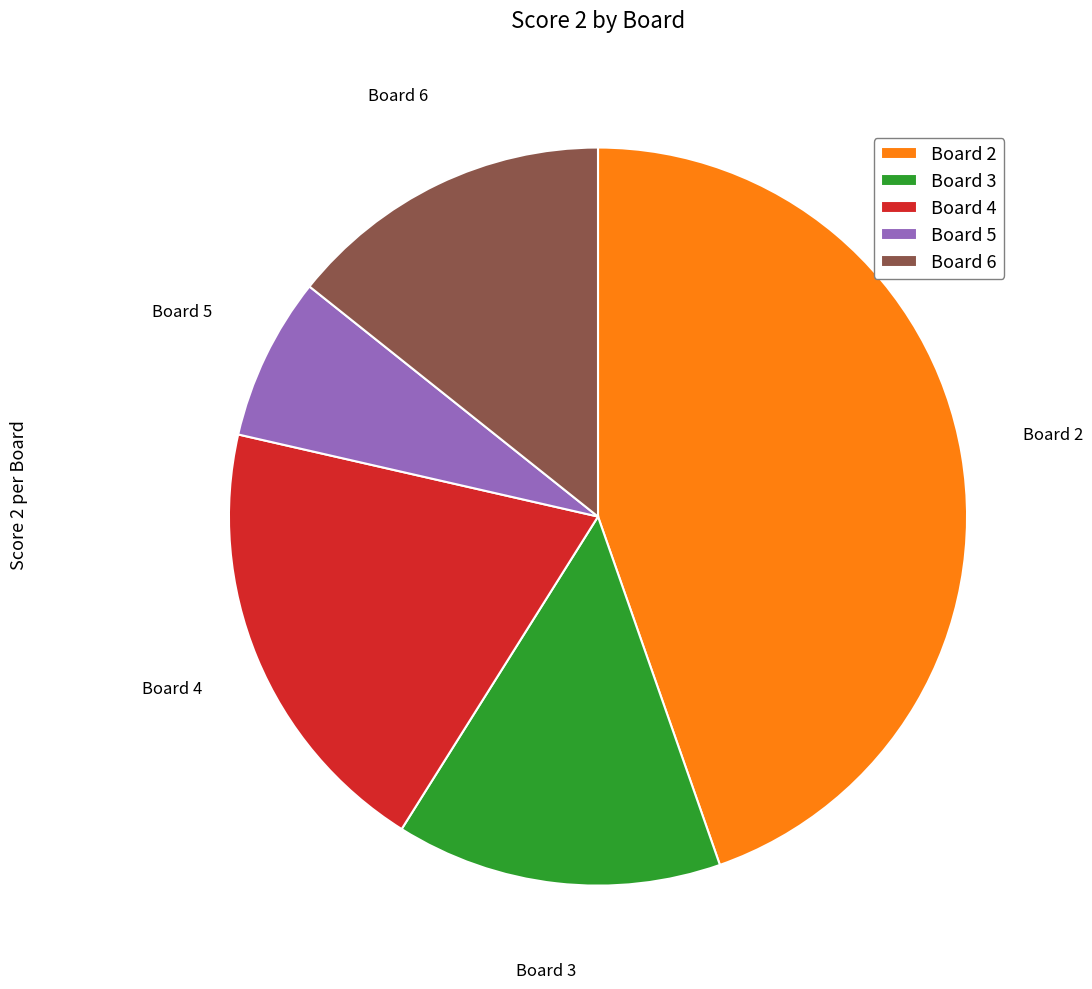

Count the number of slices in the pie.

5